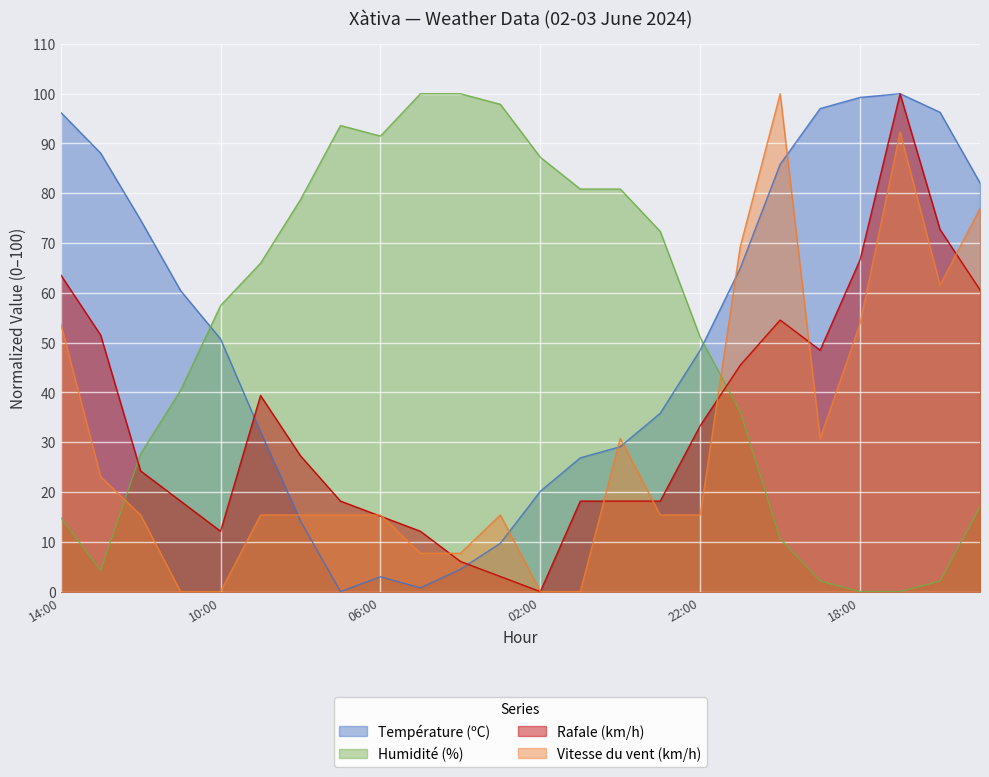

At which category does Rafale (km/h) reach its first local peak?

09:00